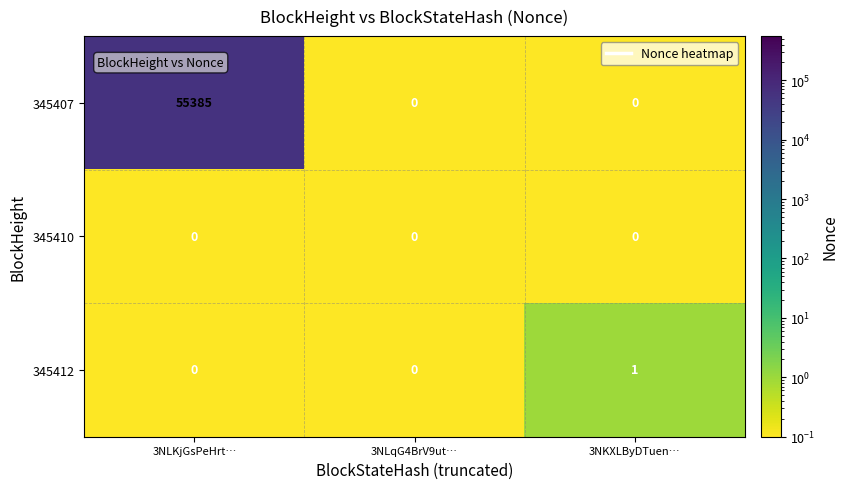

Is it true that 345407 equals 0 at 3NKXLByDTuen…?

True